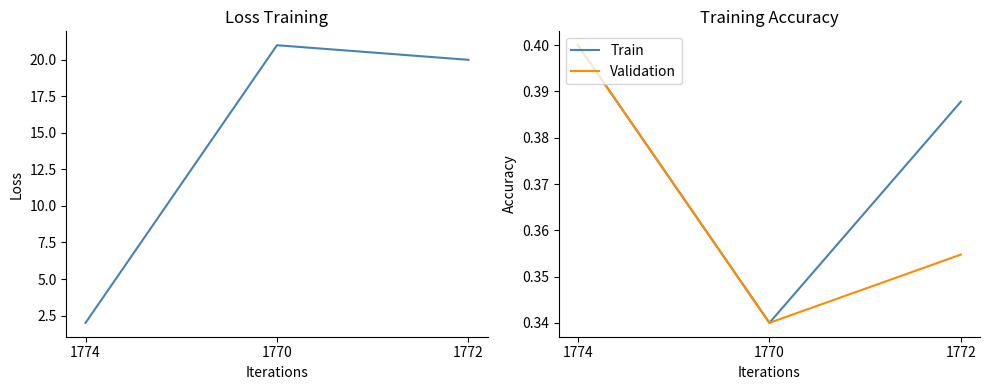

How many lines are shown in the chart?

3